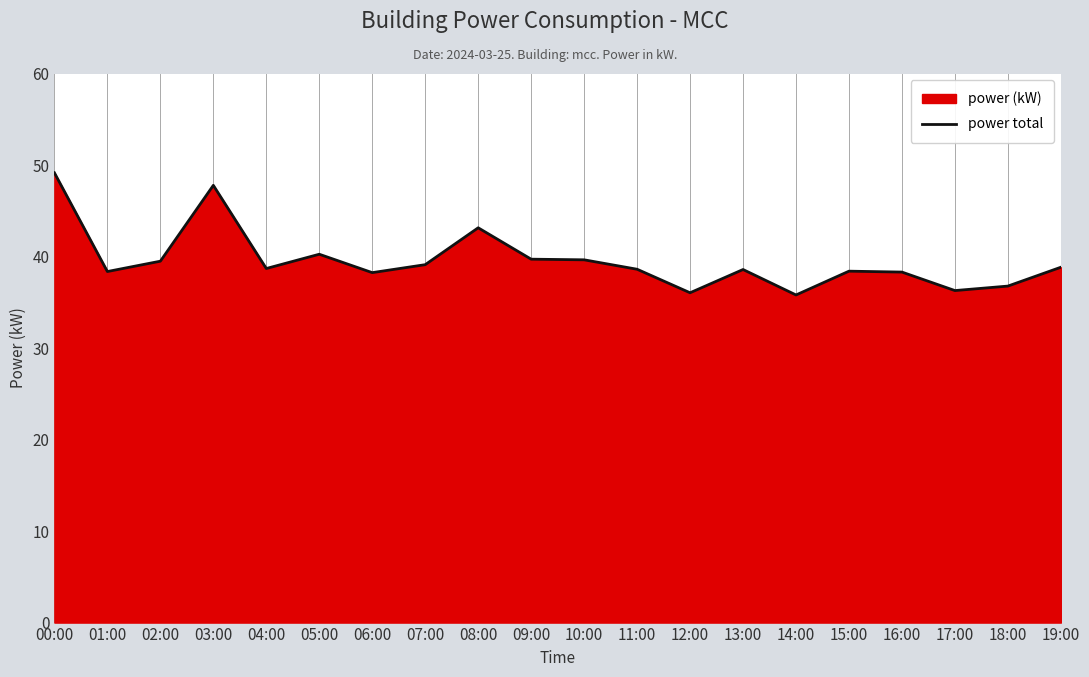

What is the change in value from 03:00 to 18:00?

-11.0